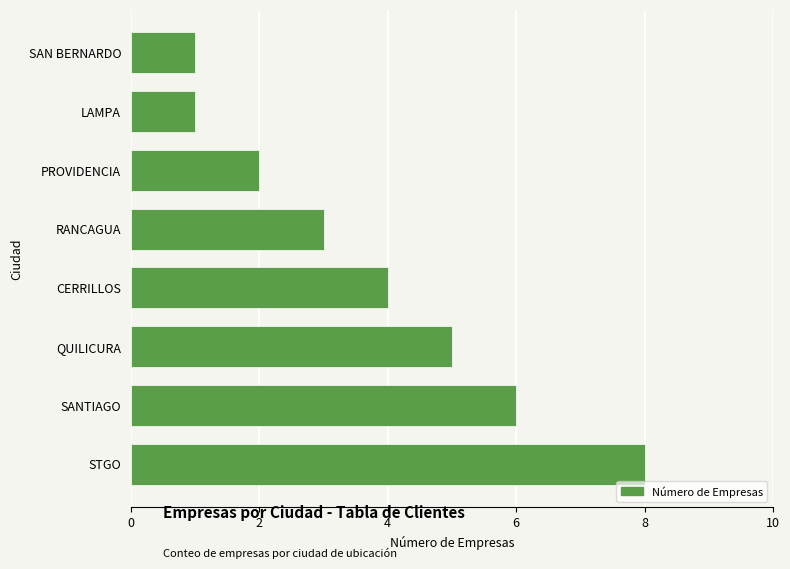

The chart shows a value of 4 at CERRILLOS. True or false?

True